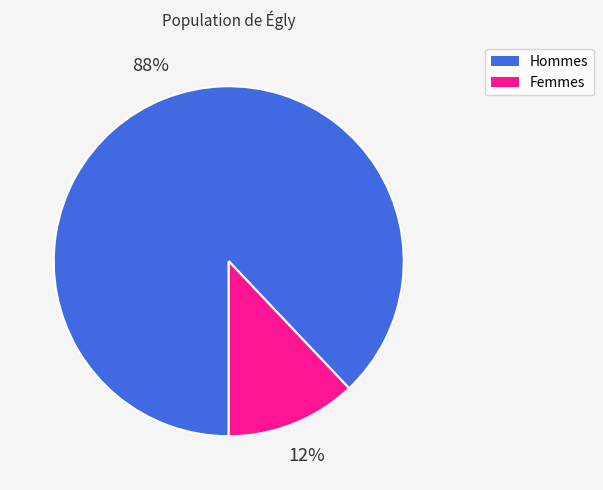

Count the number of slices in the pie.

2